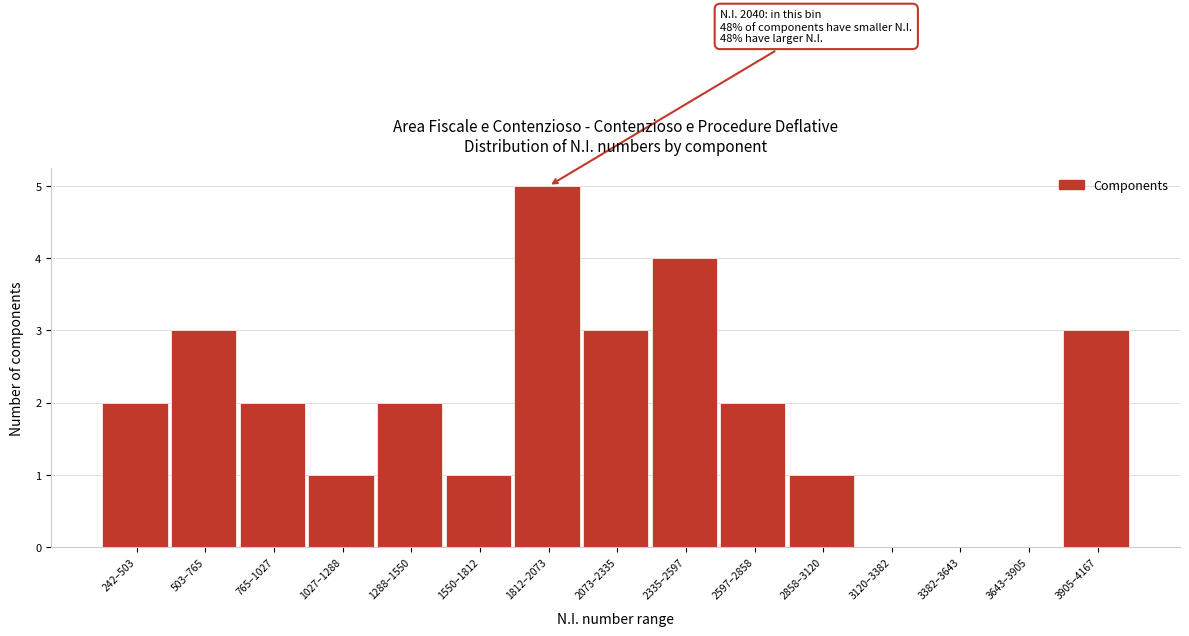

Reading left to right, list all the values displayed in this chart.

242–503=2	503–765=3	765–1027=2	1027–1288=1	1288–1550=2	1550–1812=1	1812–2073=5	2073–2335=3	2335–2597=4	2597–2858=2	2858–3120=1	3120–3382=0	3382–3643=0	3643–3905=0	3905–4167=3